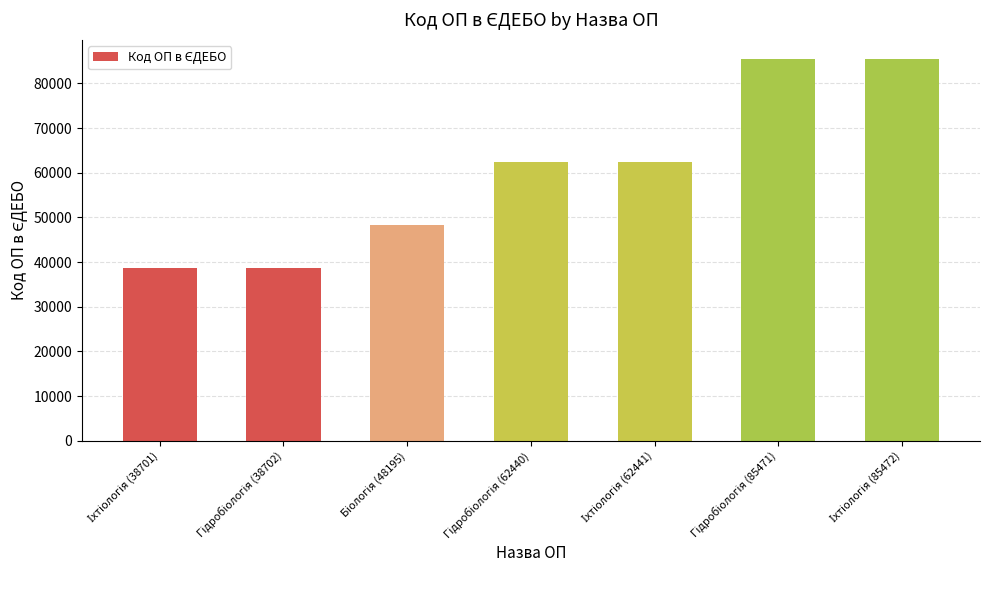

How many data points are less than 62440?

3